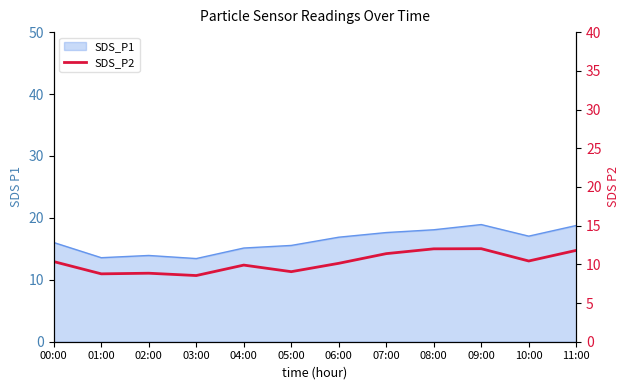

True or false: the data shows 8.8 at 01:00.

True